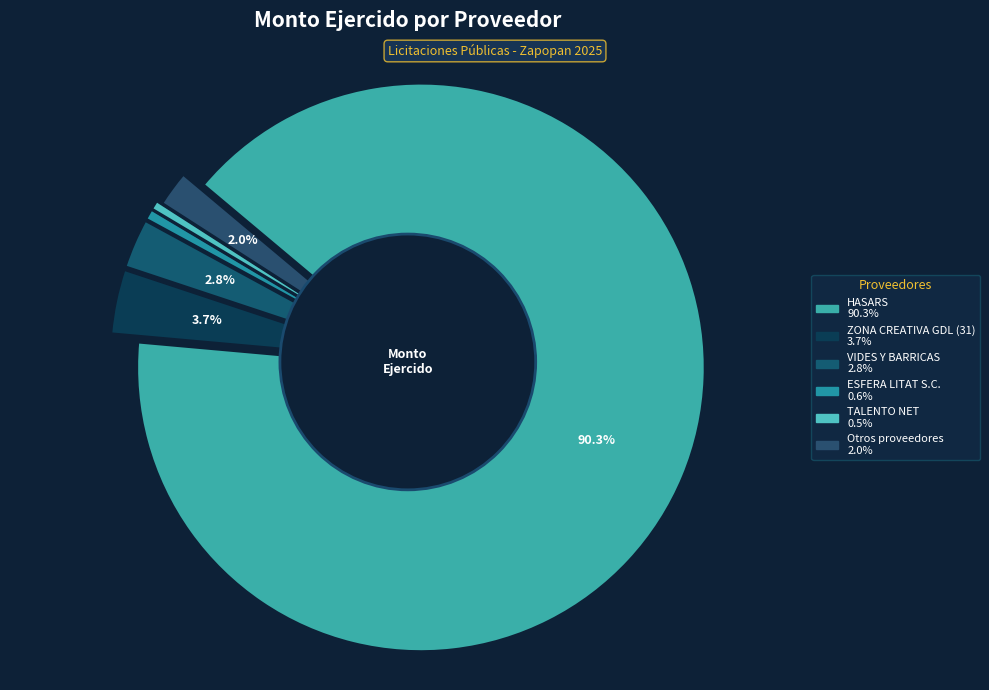

To the nearest percent, what is the combined percentage of ZONA CREATIVA GDL and ZONA CREATIVA GDL (31)?

4%